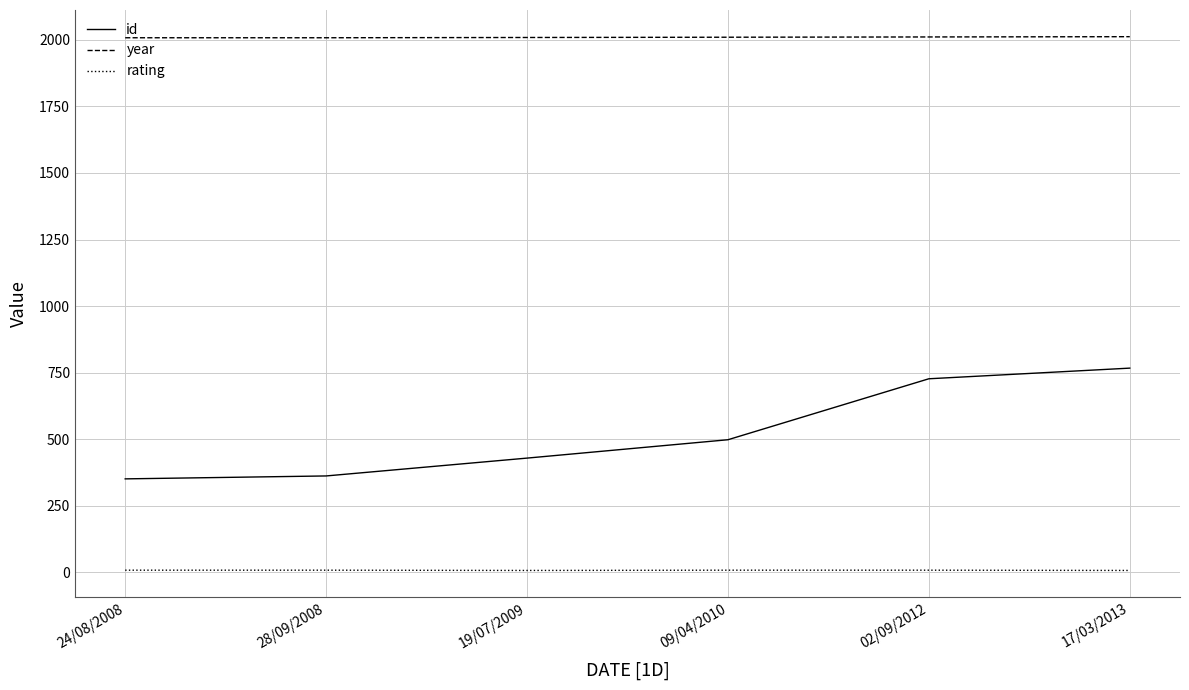

What are all the series names shown in the legend?

id, year, rating